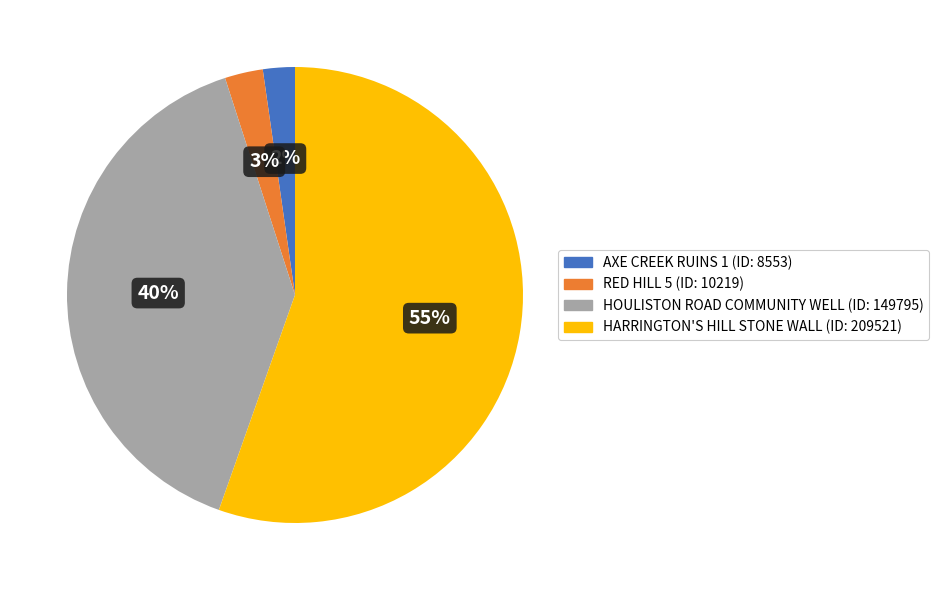

Count the number of slices in the pie.

4